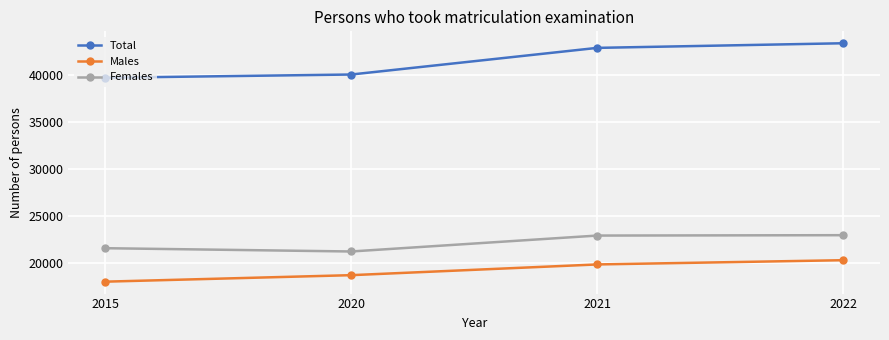

What is the sum of the Total values at 2020 and 2022?

83389